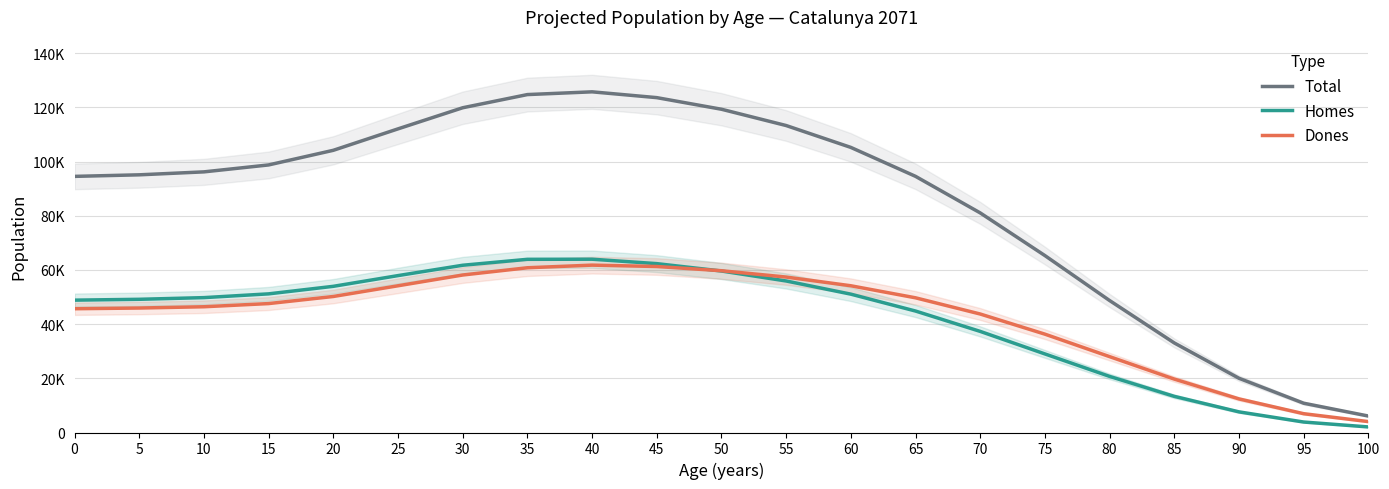

True or false: Total and Dones intersect in this chart.

False